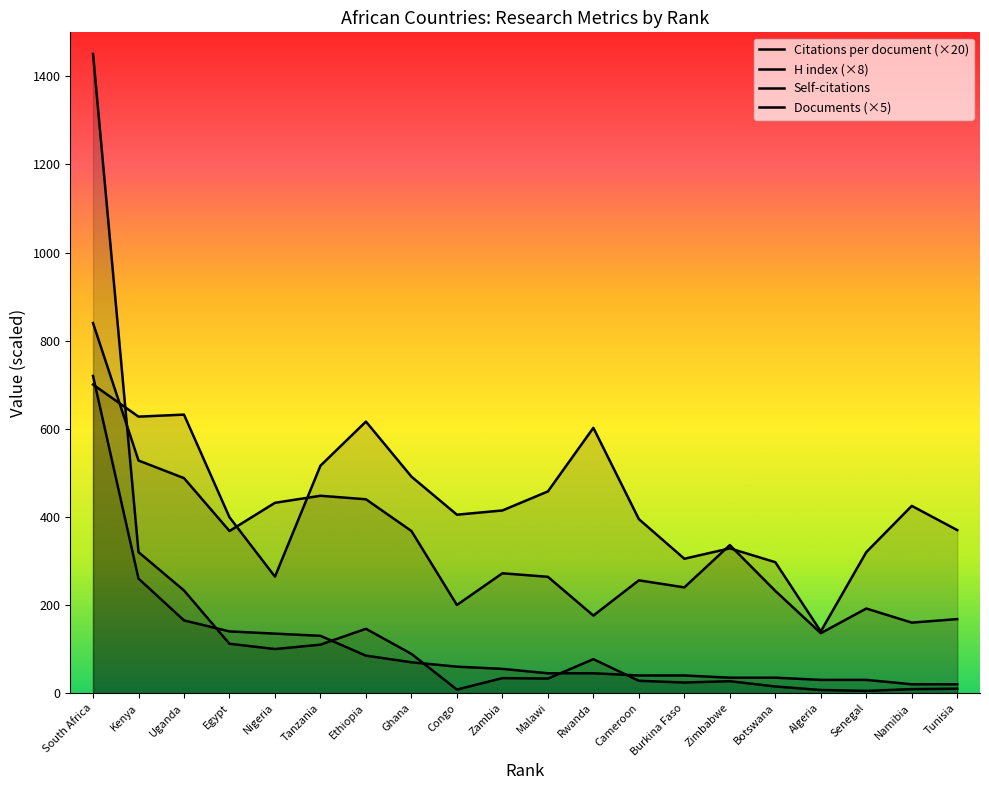

How many data points in Citations per document are above 414?

10